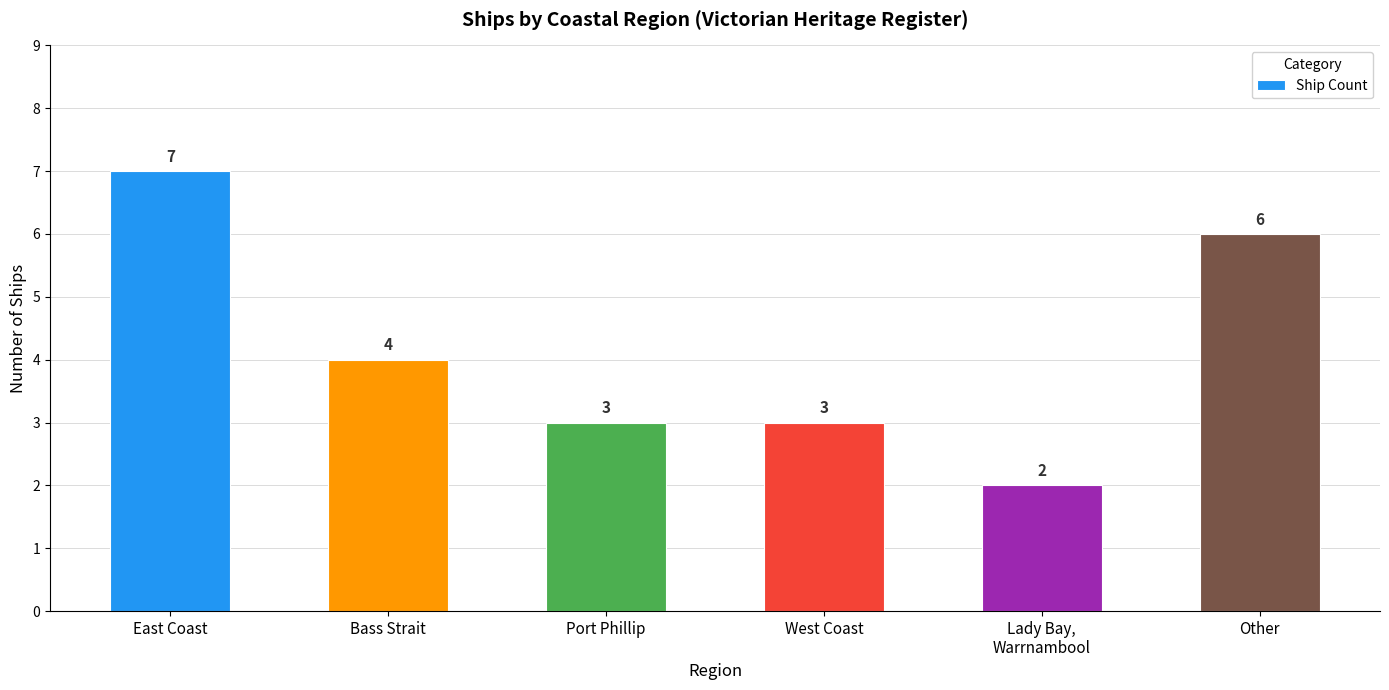

What is the label of the 4th bar from the right?

Port Phillip